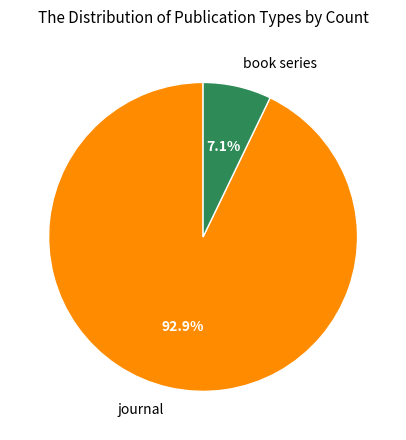

Between journal and book series, which is larger?

journal